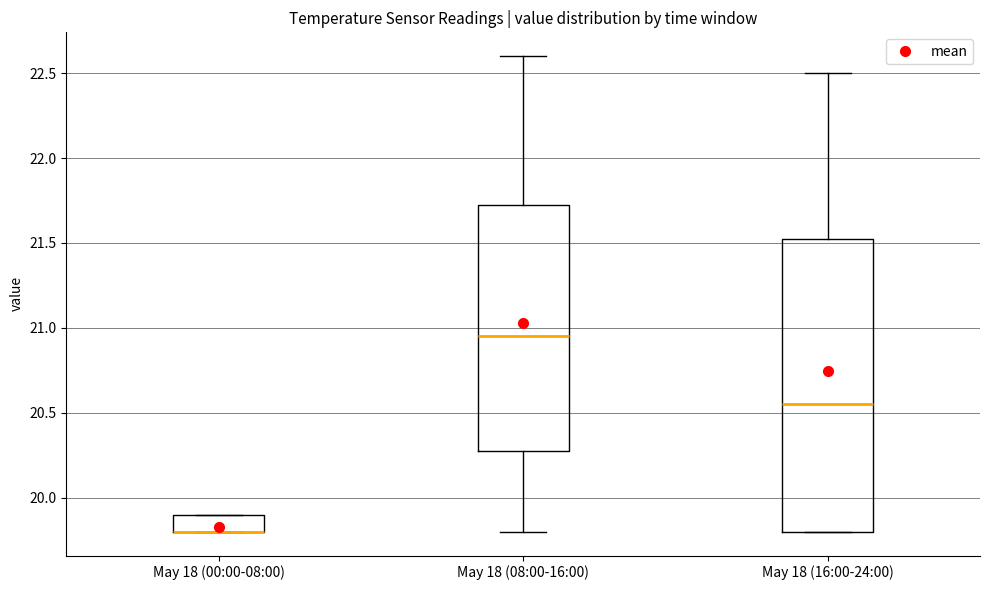

Reading left to right, read every box against the y-axis: the position of its median line, the range the box covers, and the ends of its whiskers. The values are not printed on the chart, so give them approximately, as read against the axis.

May 18 (00:00-08:00): median 19.80 (drawn on the box's lower edge), box 19.80 to 19.90, whiskers 19.80 to 19.90
May 18 (08:00-16:00): median 20.95, box 20.30 to 21.75, whiskers 19.80 to 22.60
May 18 (16:00-24:00): median 20.55, box 19.80 to 21.55, whiskers 19.80 to 22.50